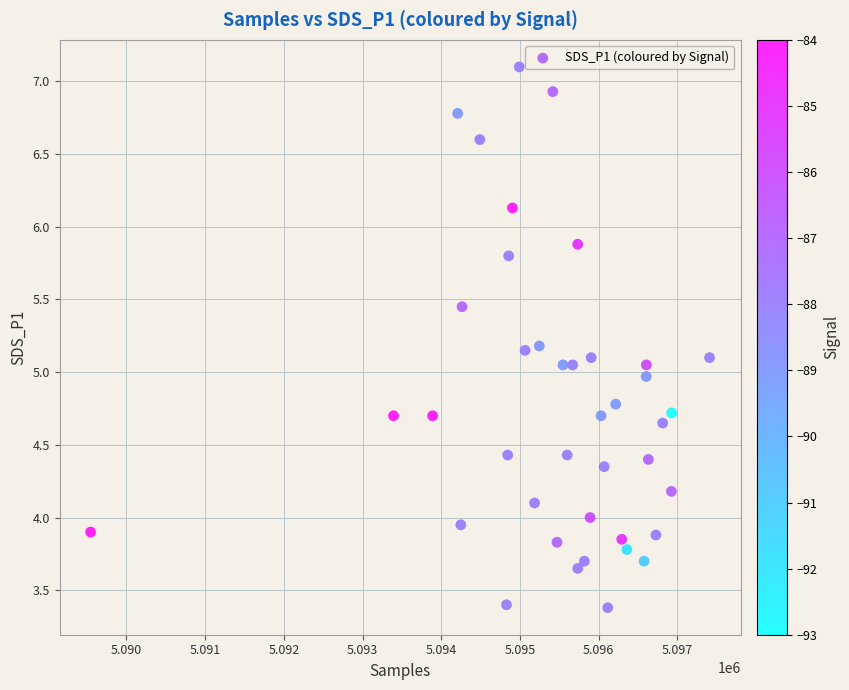

What is the range of Y values (max minus min)?

3.7